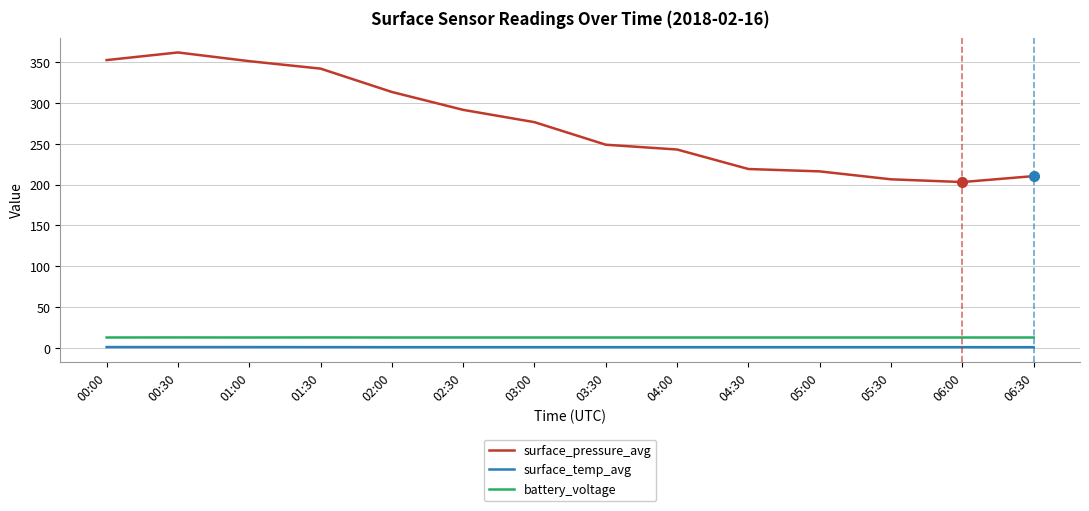

Is it true that surface_temp_avg equals 1.0 at 00:30?

True